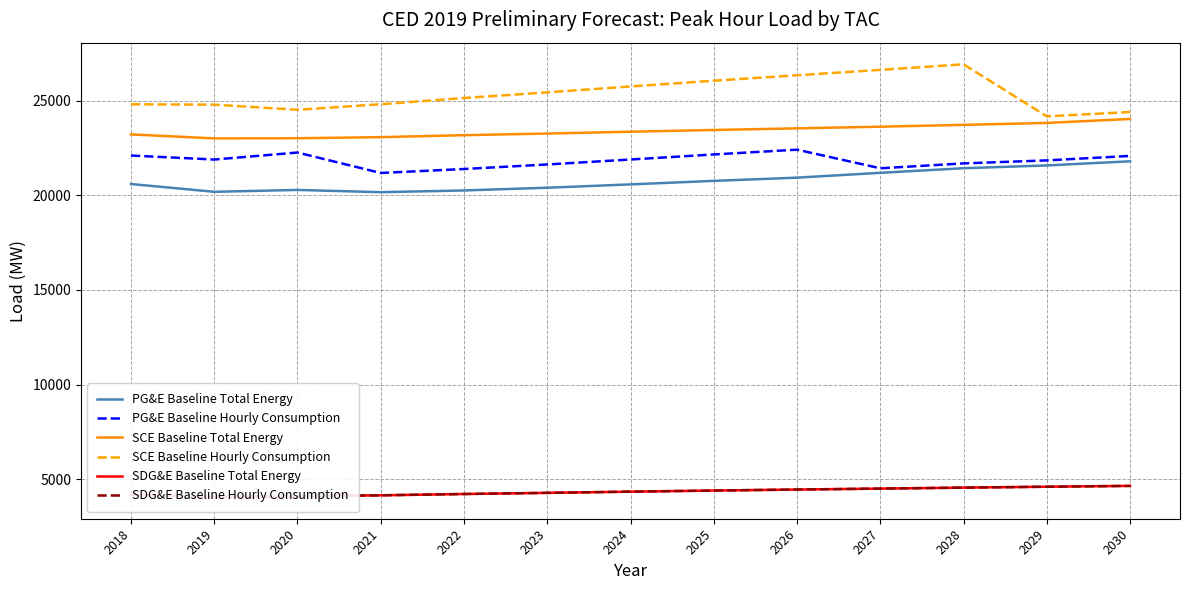

Rank the categories by SCE Baseline Total Energy value from highest to lowest.

2030, 2029, 2028, 2027, 2026, 2025, 2024, 2023, 2018, 2022, 2021, 2020, 2019